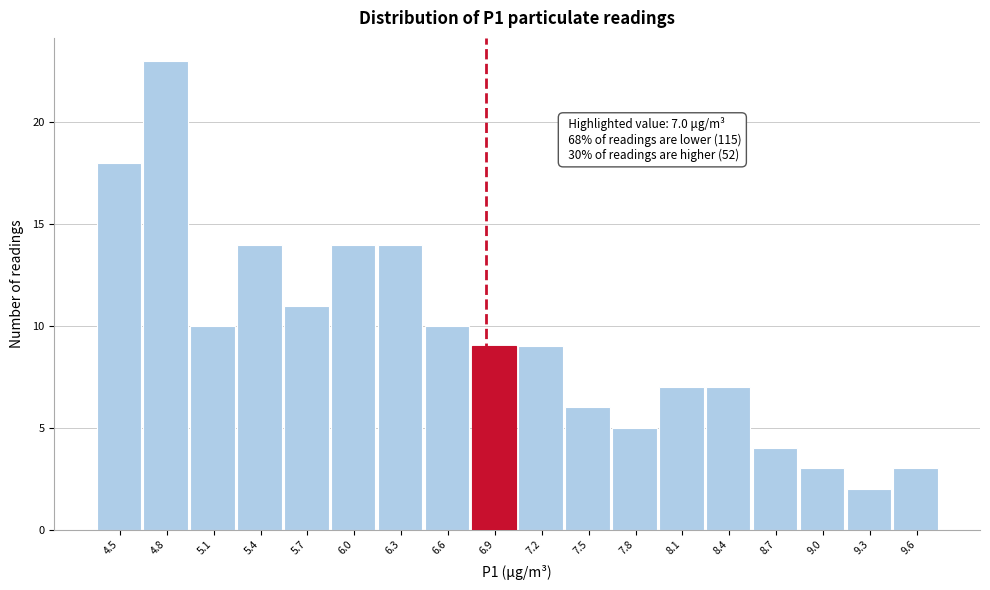

Reading left to right, transcribe all the data shown in this chart.

18	23	10	14	11	14	14	10	9	9	6	5	7	7	4	3	2	3